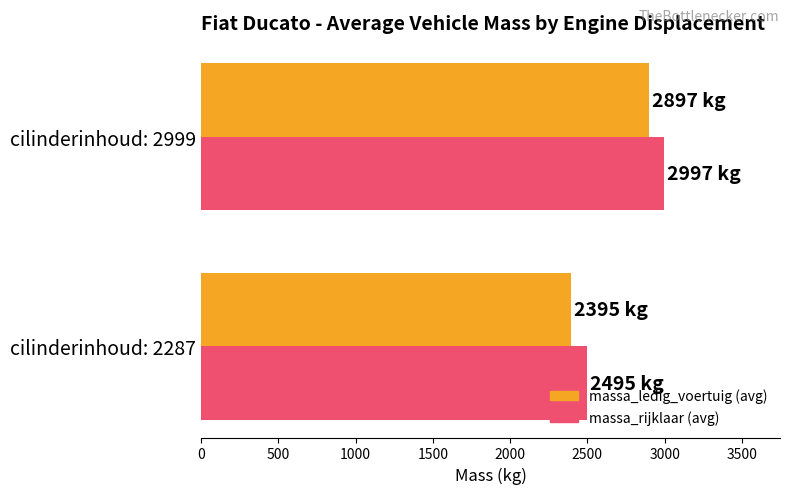

What is the difference between the highest and lowest values at cilinderinhoud: 2287?

100